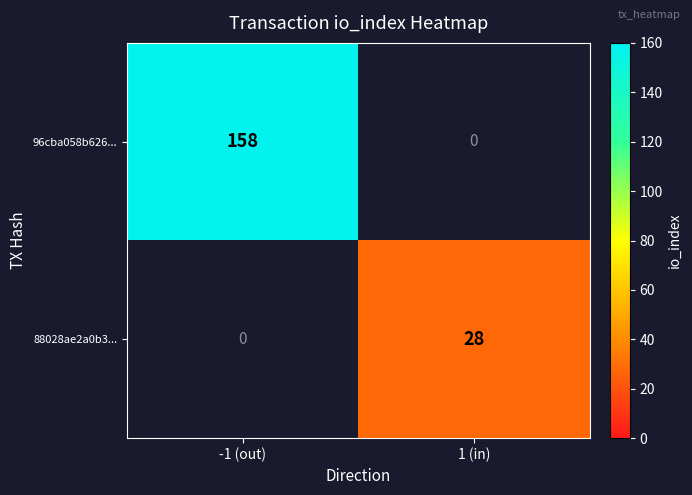

Is it true that 88028ae2a0b3... equals 39 at 1 (in)?

False